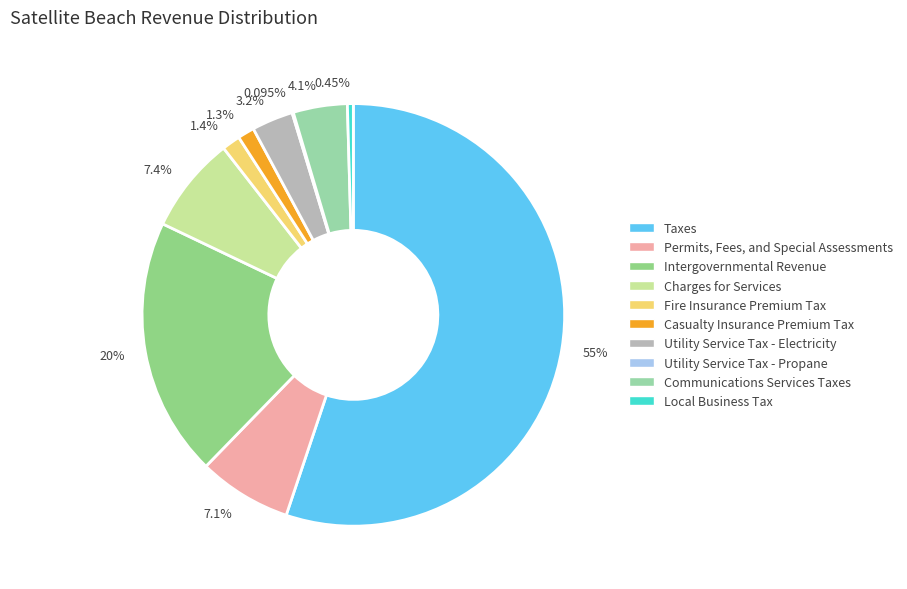

Which has a higher value, Charges for Services or Utility Service Tax - Electricity?

Charges for Services